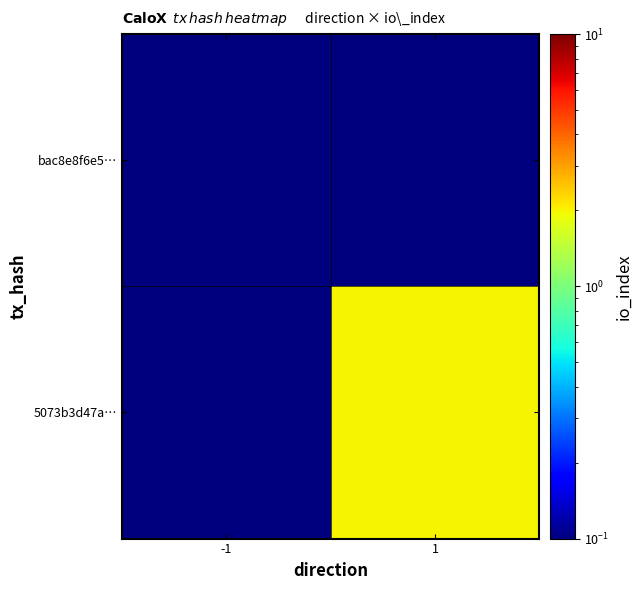

Which series has the widest spread of values?

5073b3d47a…